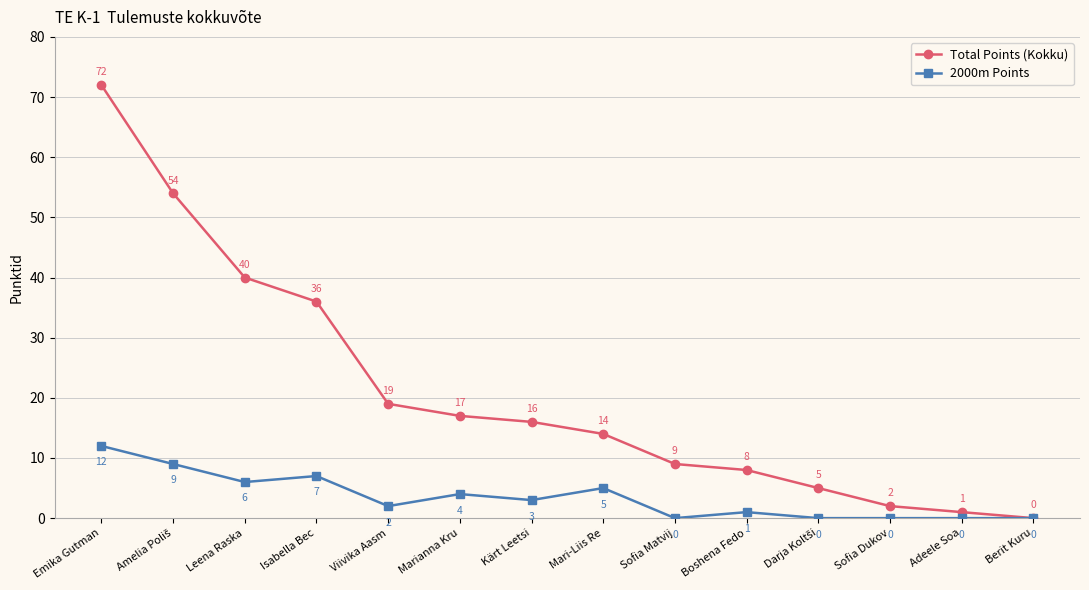

Is the value of 2000m Points at Viivika Aasm greater than the value of Total Points (Kokku) at Mari-Liis Re?

No